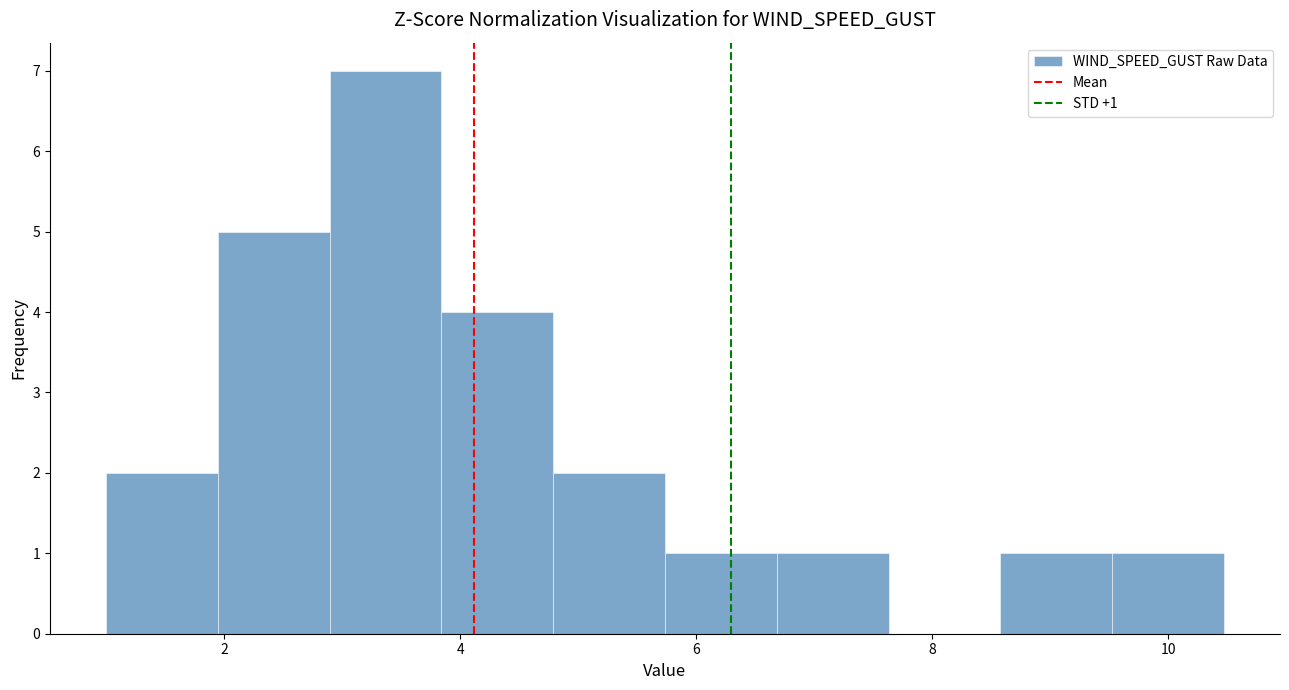

Which range on the x-axis has the tallest bar?

2.8 to 3.8